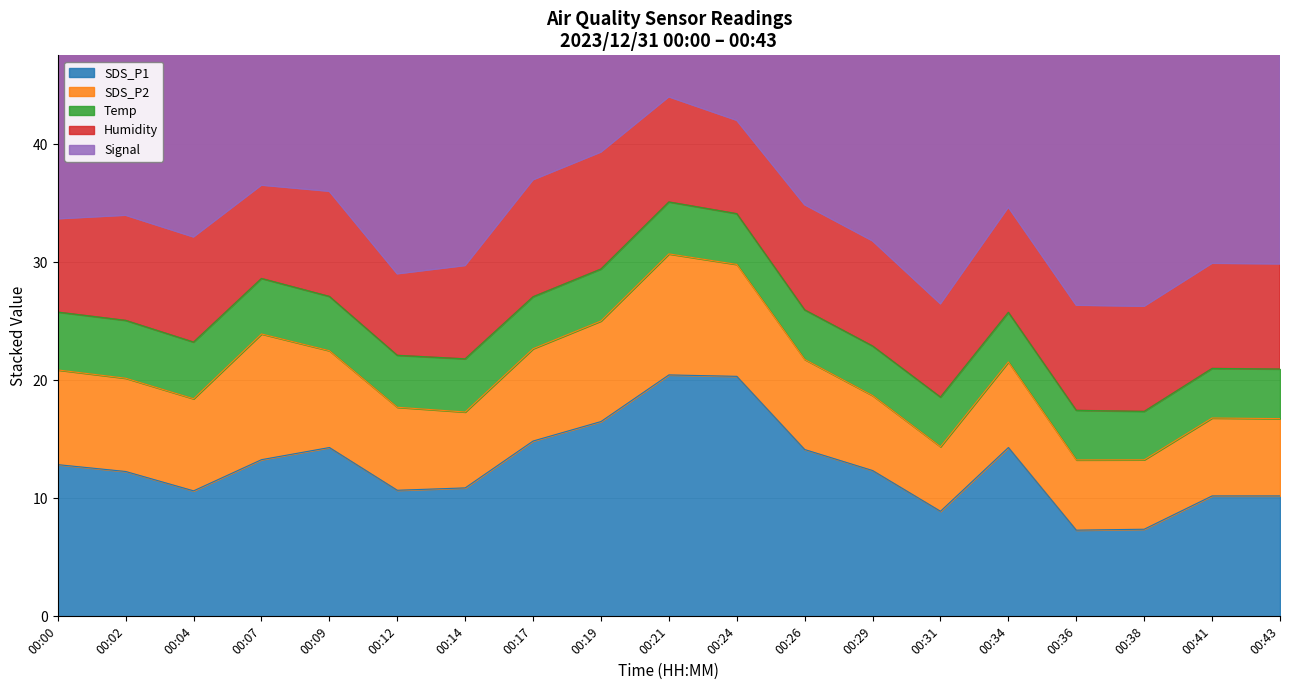

Which series has the largest total across all categories?

Humidity